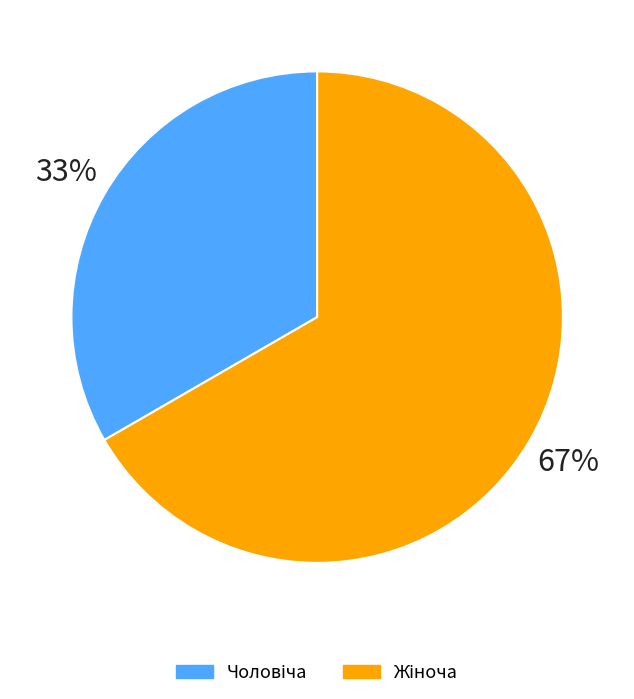

Combined, what portion of the pie is Чоловіча and Жіноча?

100.0%